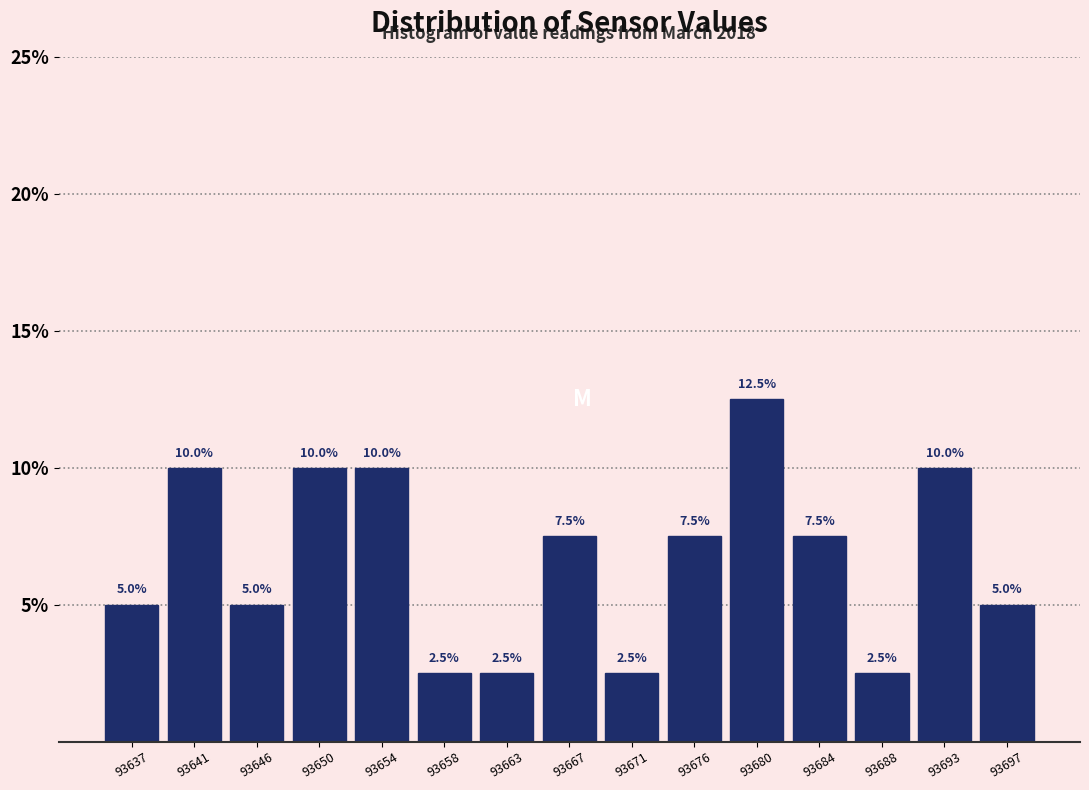

Reading left to right, transcribe all the data shown in this chart.

93637=5.0	93641=10.0	93646=5.0	93650=10.0	93654=10.0	93658=2.5	93663=2.5	93667=7.5	93671=2.5	93676=7.5	93680=12.5	93684=7.5	93688=2.5	93693=10.0	93697=5.0